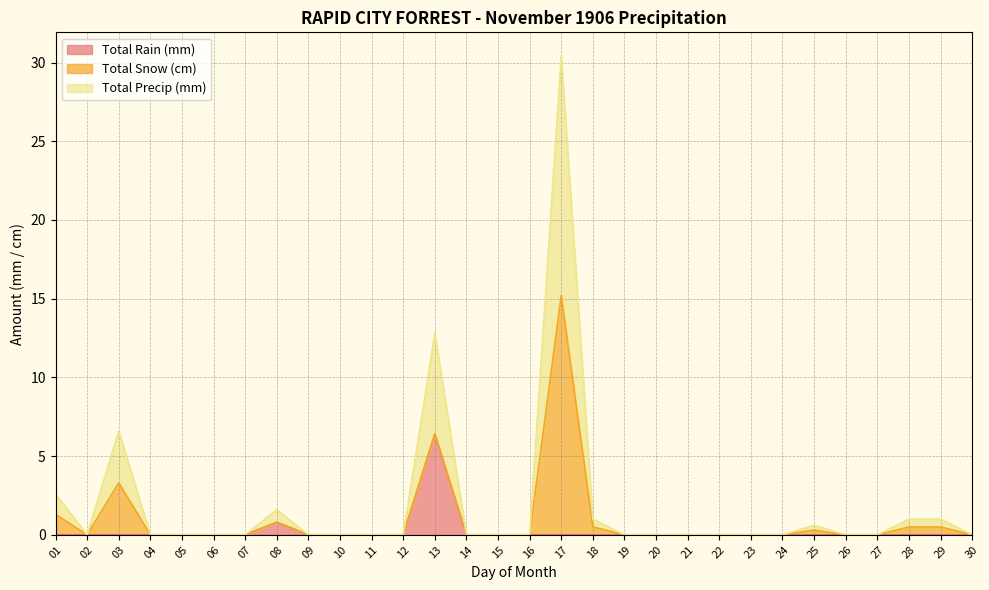

True or false: Total Precip (mm) and Total Rain (mm) cross at least once.

False